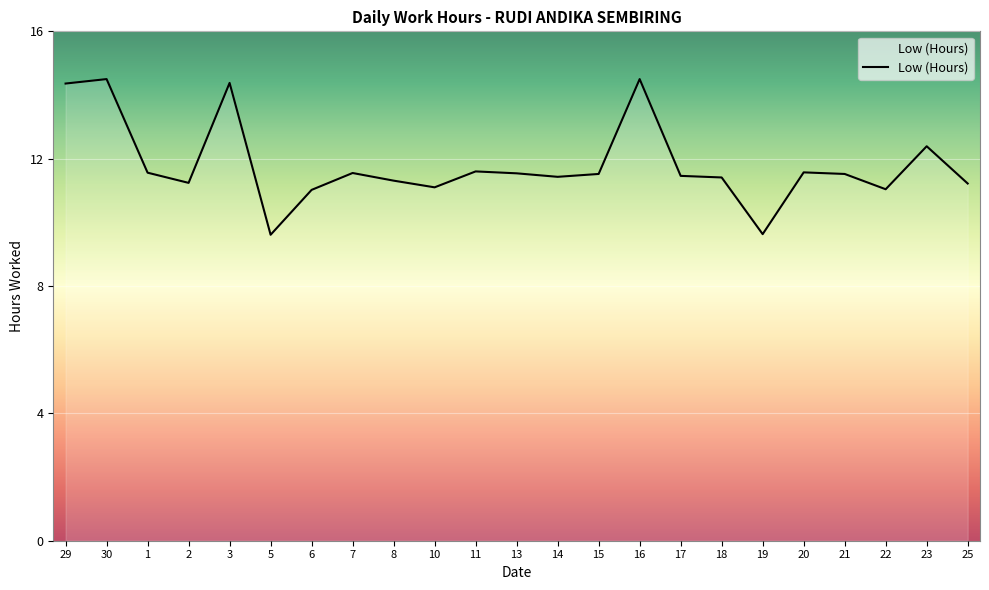

What is the smallest value displayed?

9.6